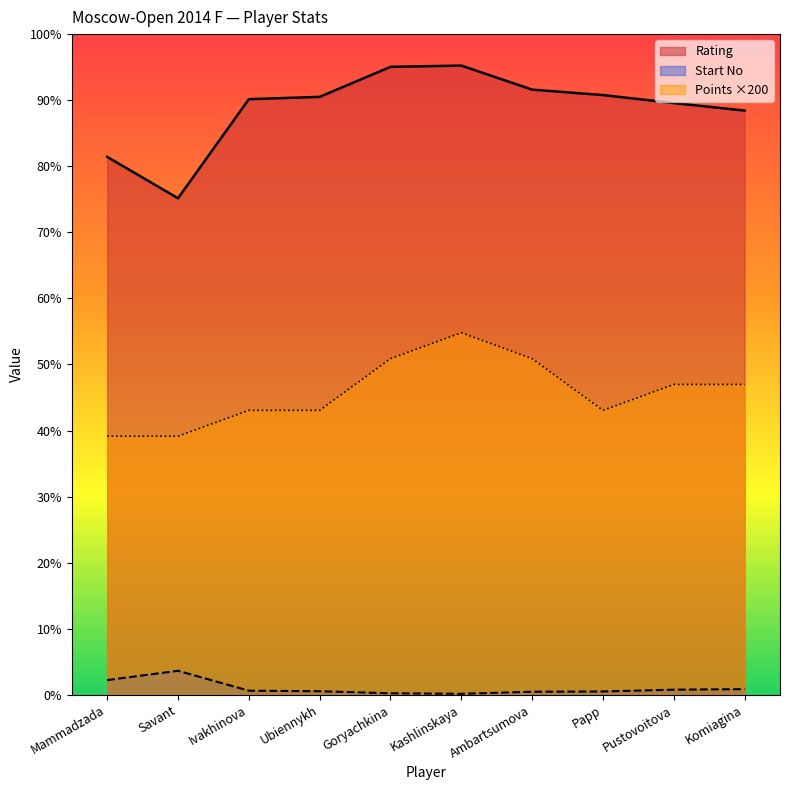

What is the total value across all series at Savant?

3013